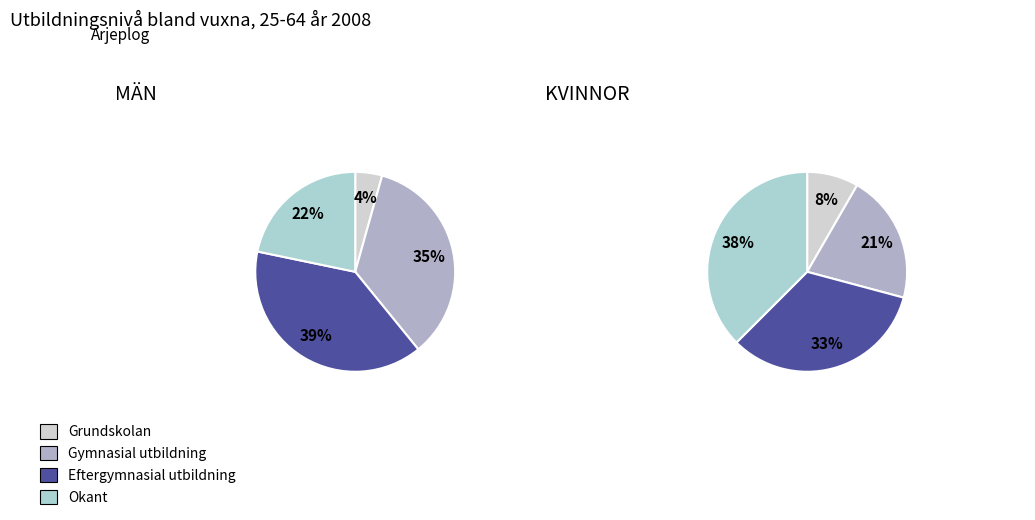

To the nearest percent, what is the difference between the 3 and 2 slice percentages?

6%